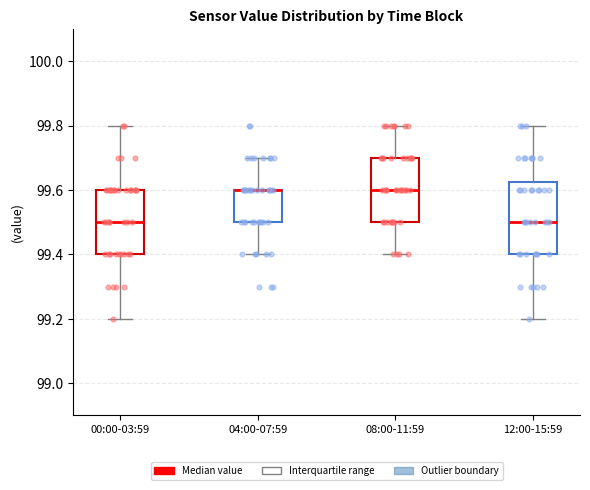

Which box is the tallest, from its lower edge to its upper edge?

12:00-15:59